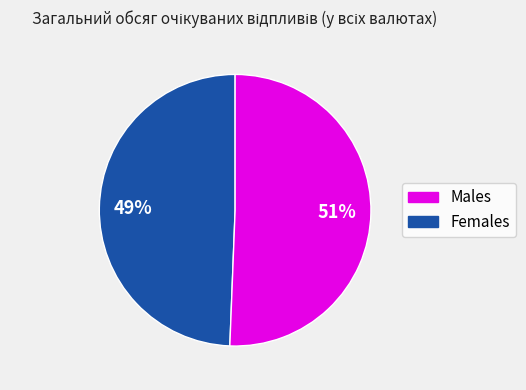

Does any single category account for the majority?

Yes